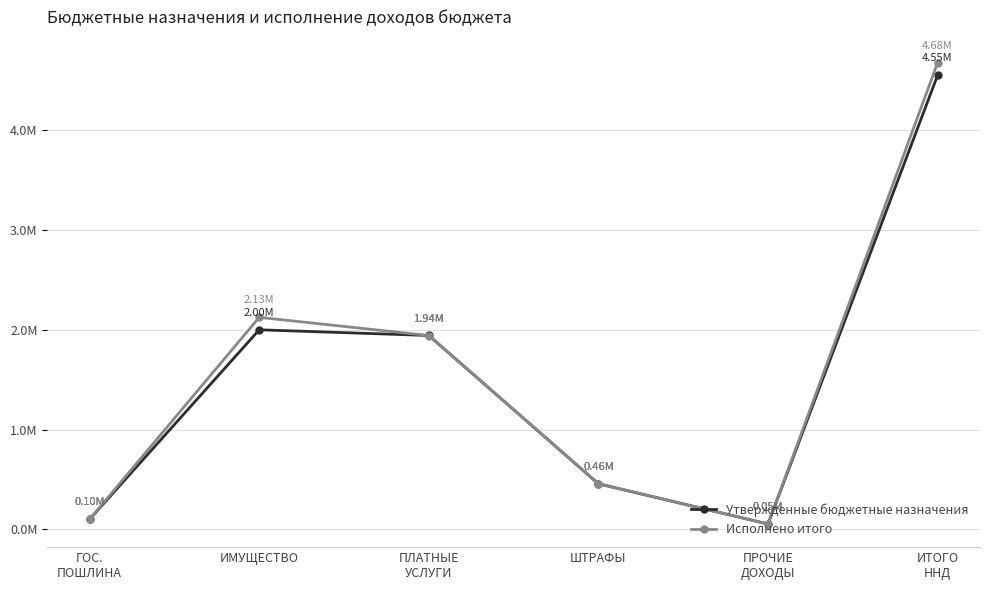

Where do Исполнено итого and Утвержденные бюджетные назначения first cross each other?

ИМУЩЕСТВО and ПЛАТНЫЕ
УСЛУГИ